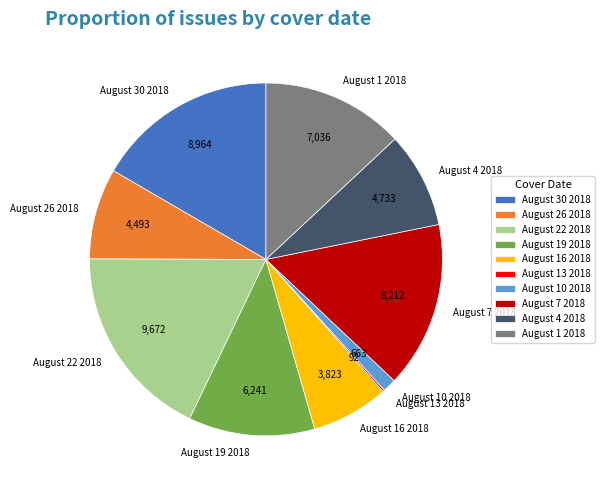

Approximately how many times larger is the value at August 30 2018 compared to August 22 2018?

0.9